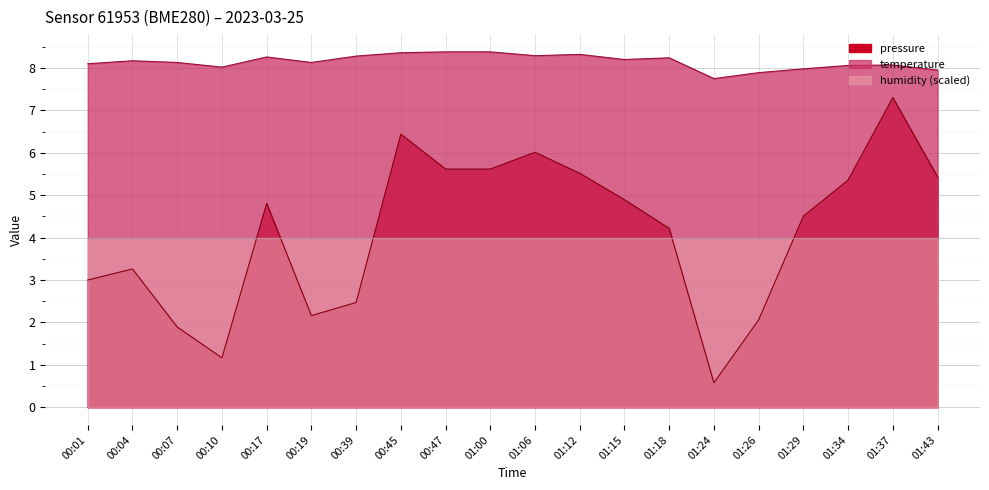

Between 00:47 and 01:12, which is larger?

00:47